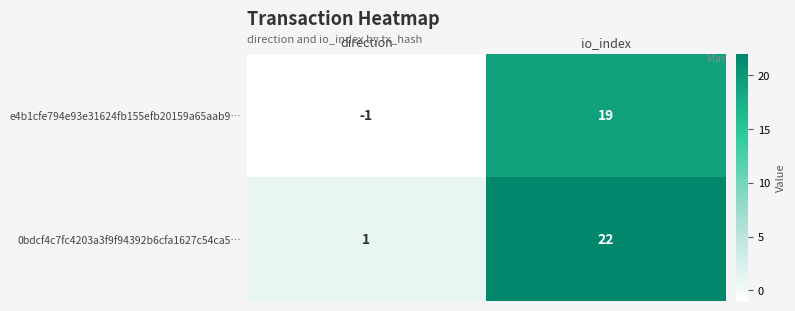

What is the maximum value for e4b1cfe794e93e31624fb155efb20159a65aab9…?

19